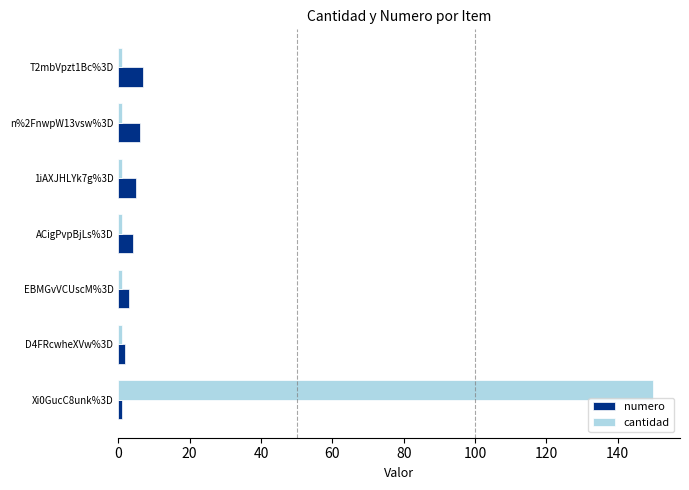

What is the sum of all cantidad values?

156